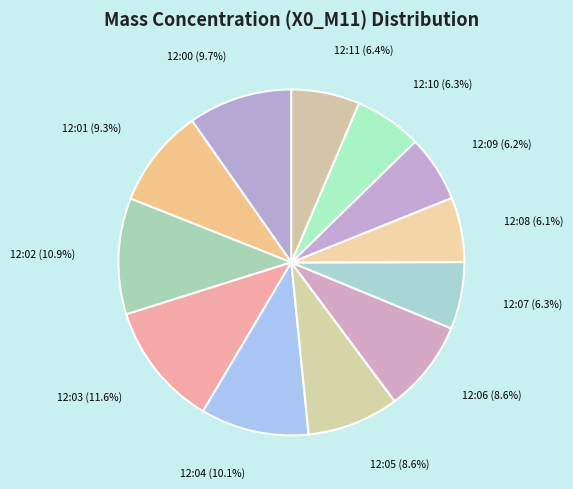

Approximately how many times larger is the value at 12:11 compared to 12:04?

0.6